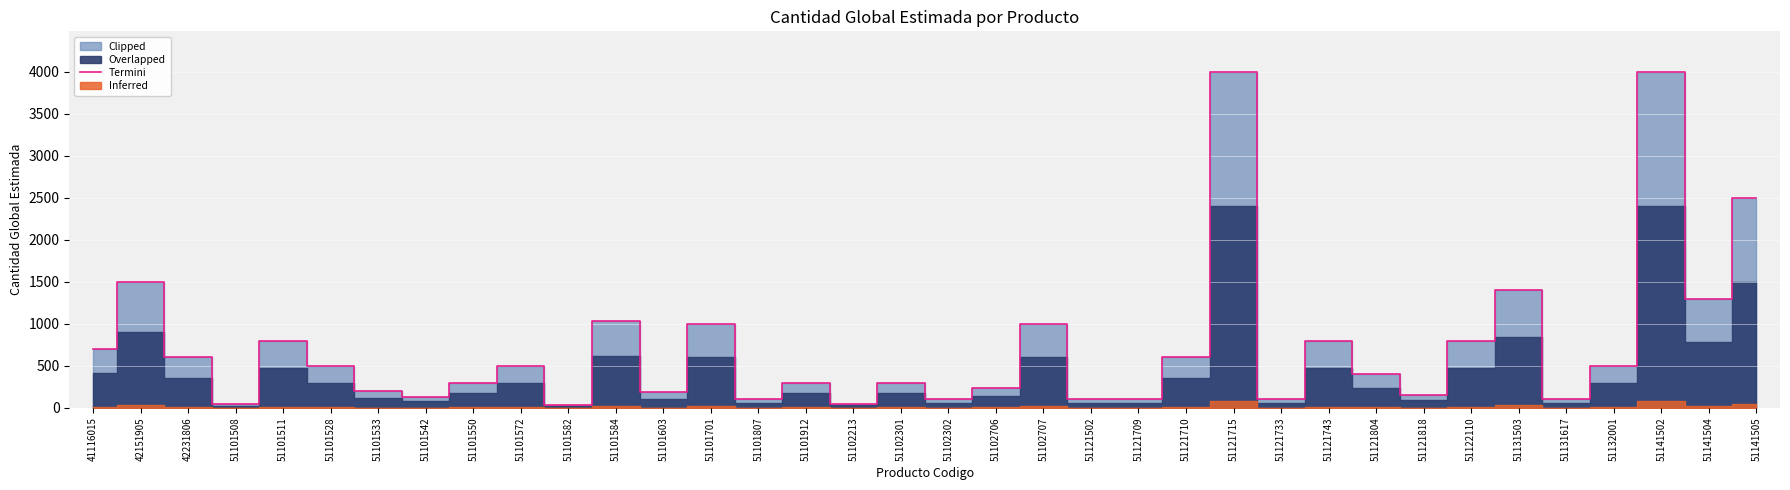

What is the change in value from 51101912 to 51121502?

-200